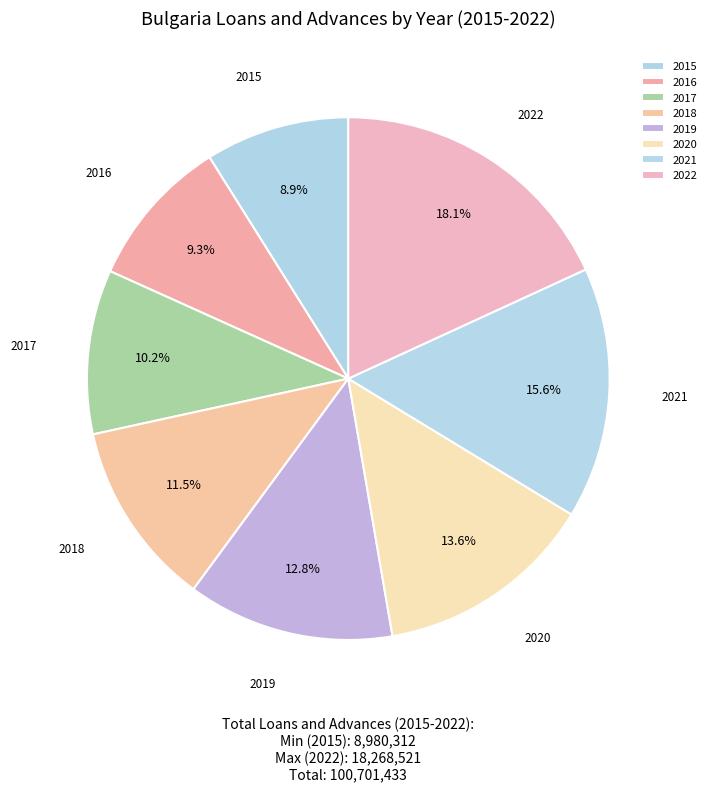

What percentage do 2015 and 2020 together represent?

22.5%